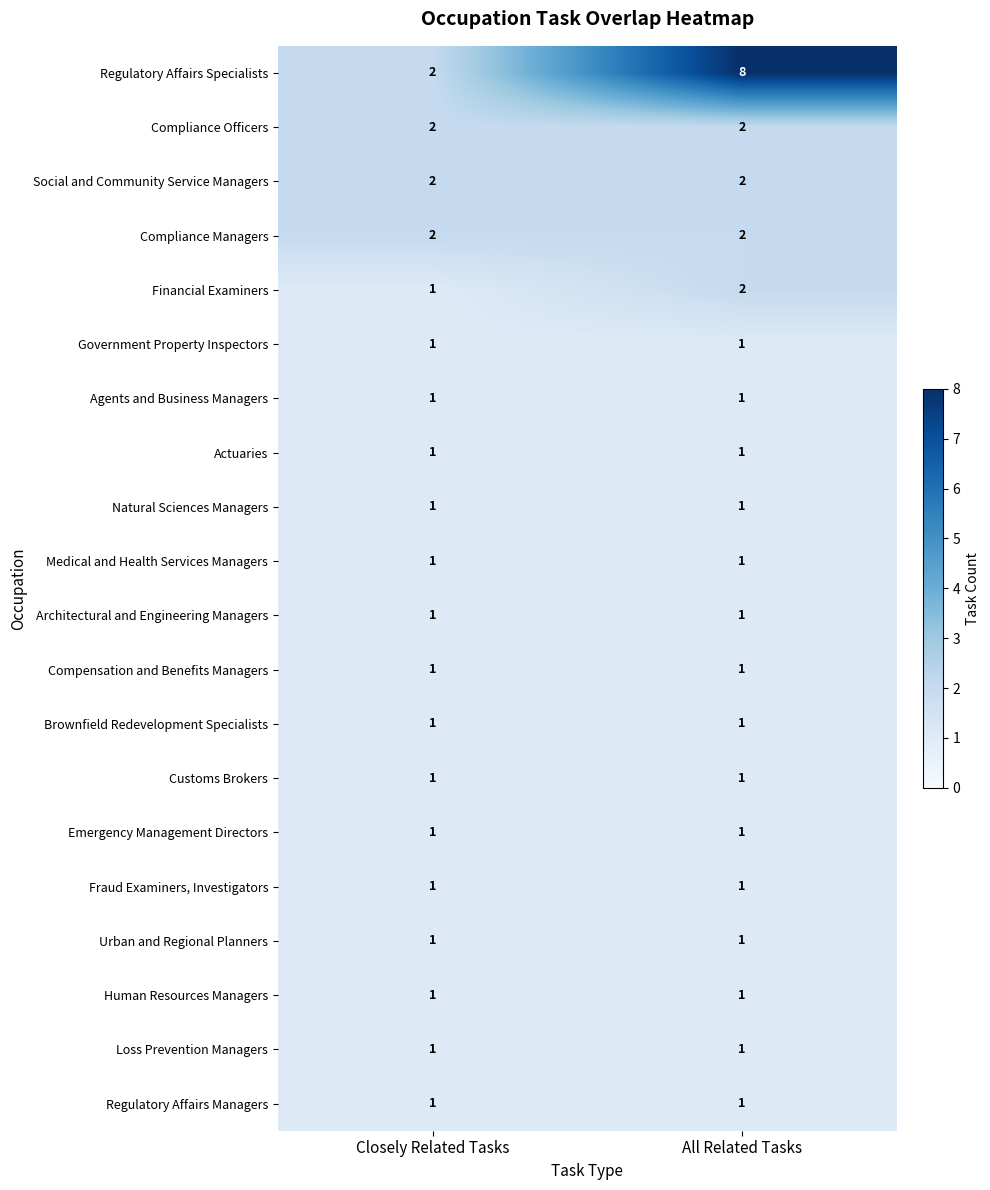

Which series has the largest total across all categories?

Regulatory Affairs Specialists